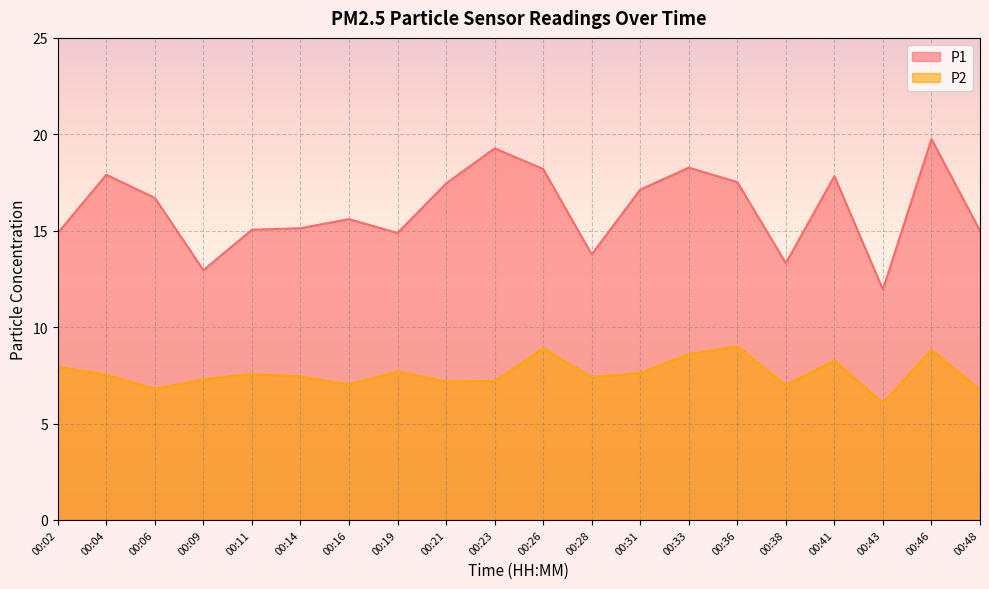

At which category does P2 reach its first local valley?

00:06